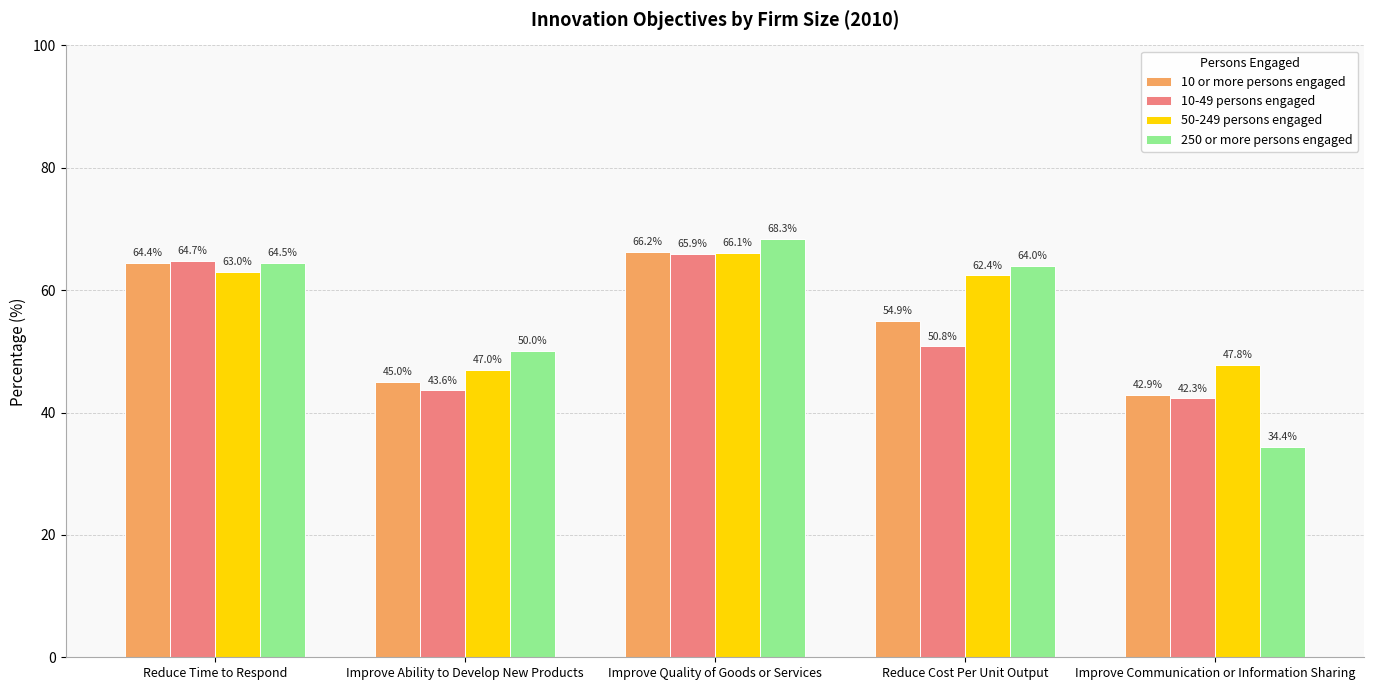

What is the label of the 5th bar from the right?

Reduce Time to Respond